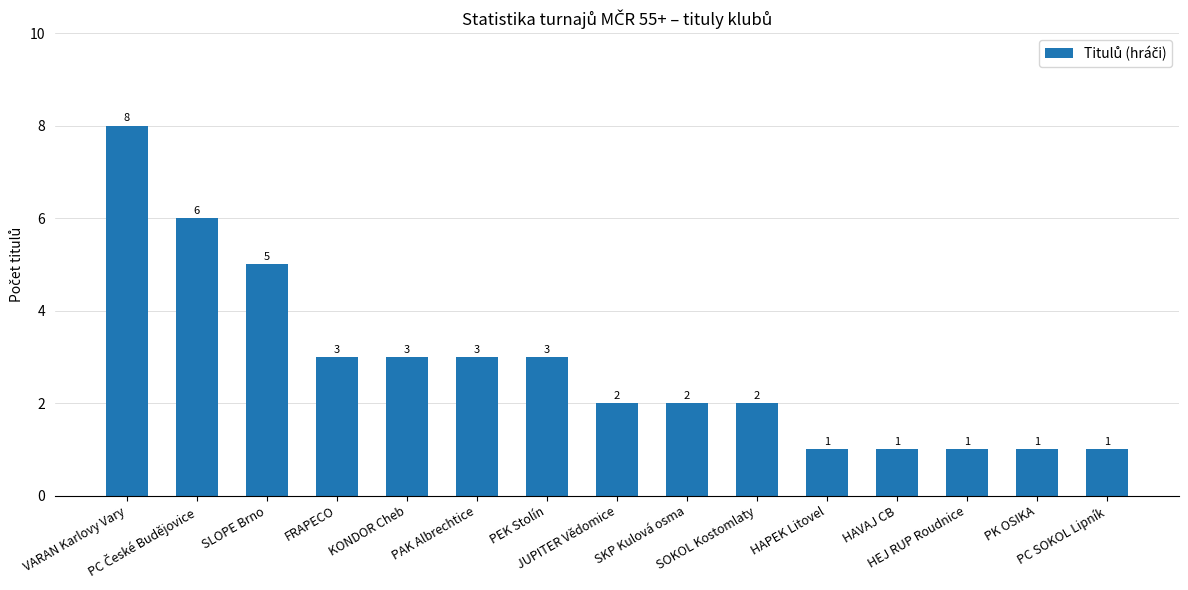

Approximately how many times larger is the value at HAPEK Litovel compared to JUPITER Vědomice?

0.5